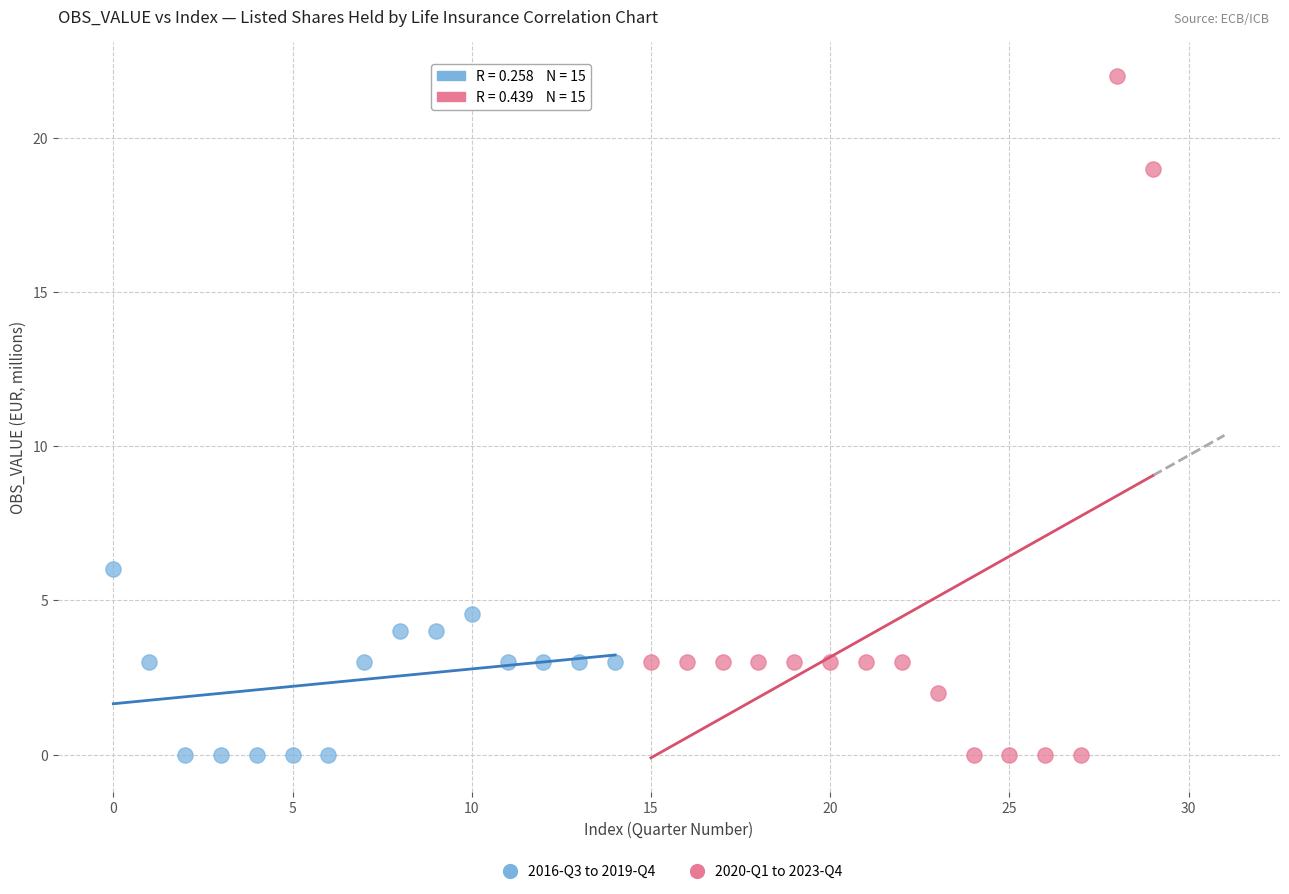

What are all the series names shown in the legend?

2016-Q3 to 2019-Q4, 2020-Q1 to 2023-Q4